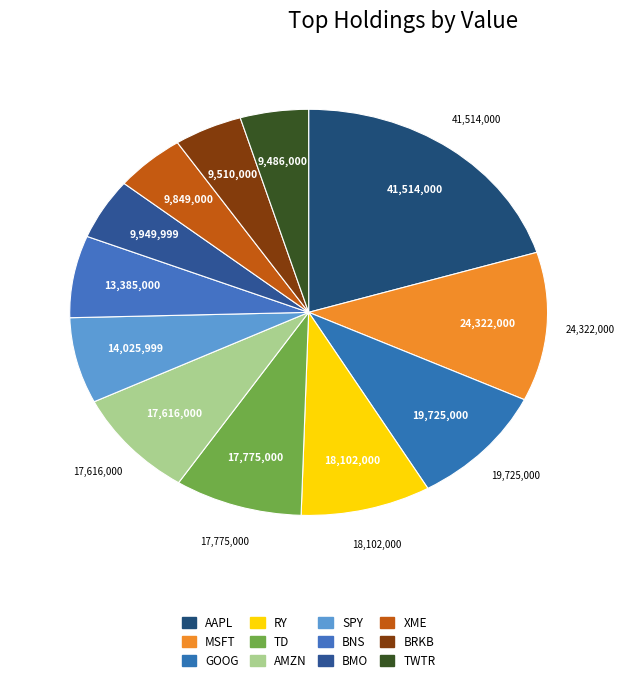

Do AAPL and SPY together represent more than half of the pie?

No